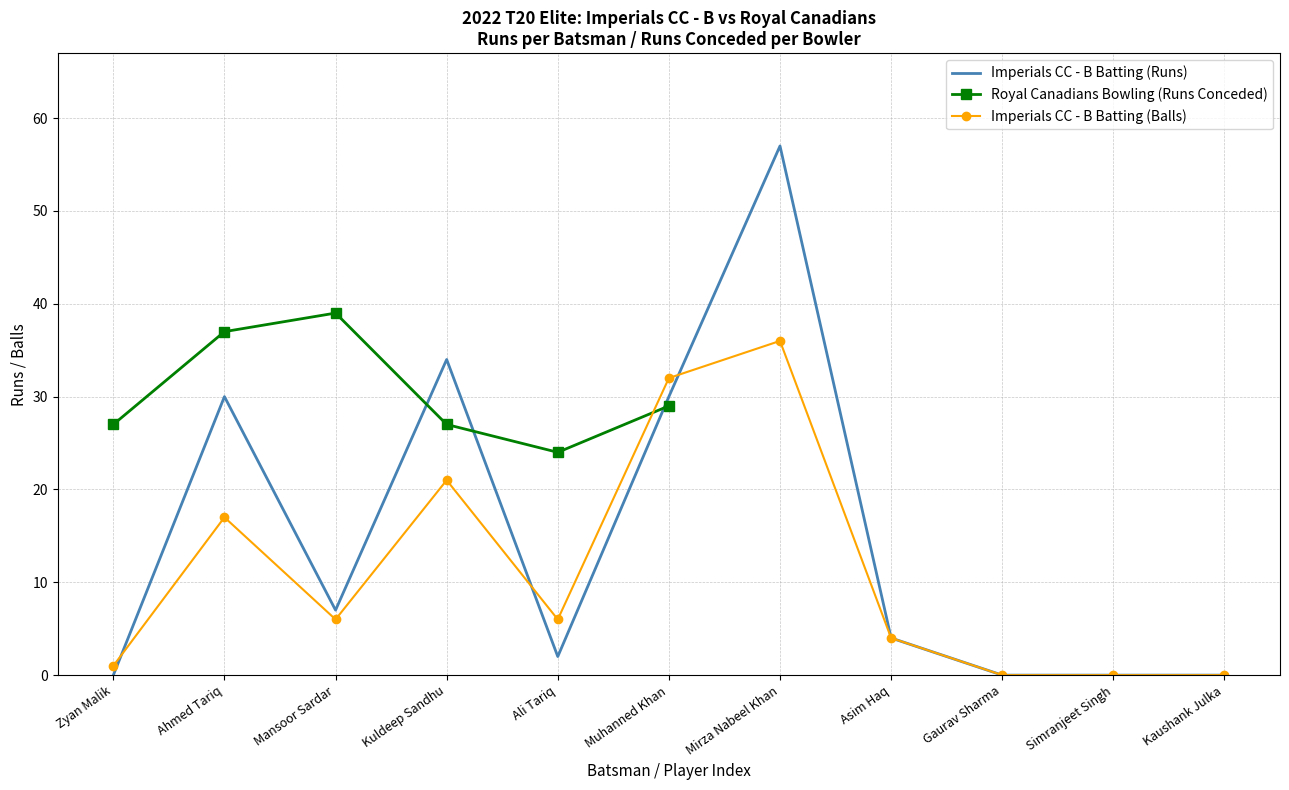

Is it true that the value at Kaushank Julka is 27?

False